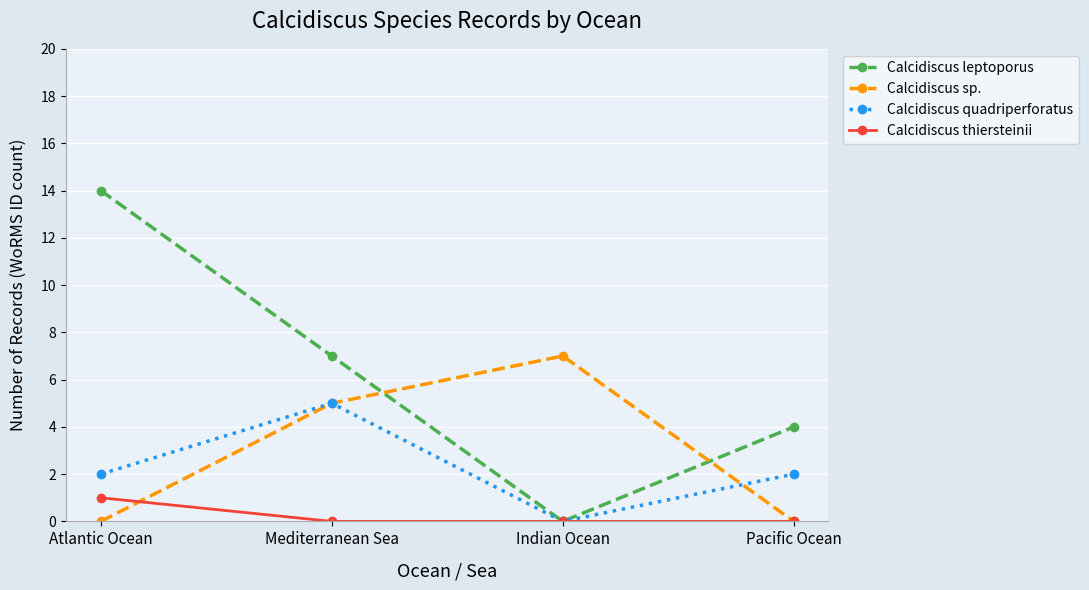

Which series has the largest total across all categories?

Calcidiscus leptoporus